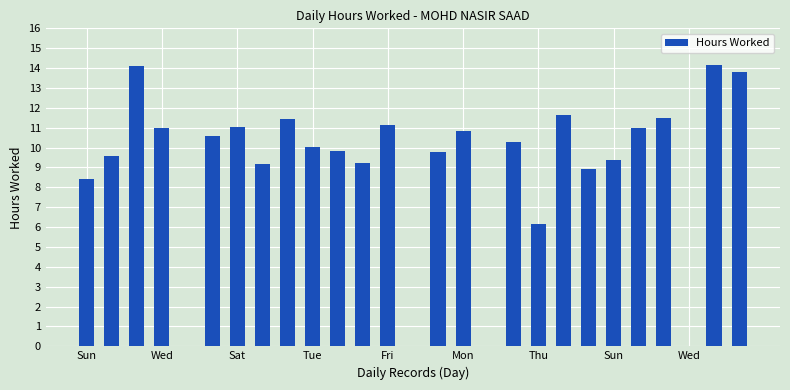

What is the sum of all values?

242.9